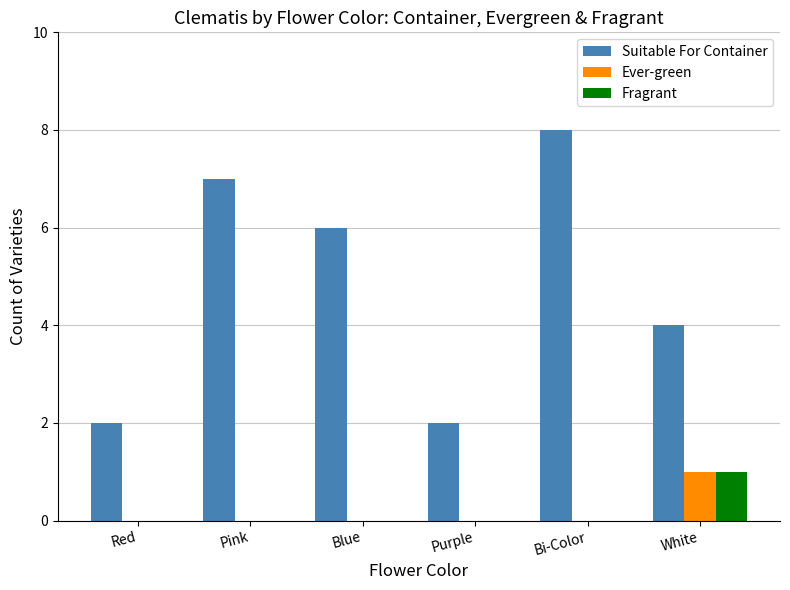

What is the total value across all series at Bi-Color?

8